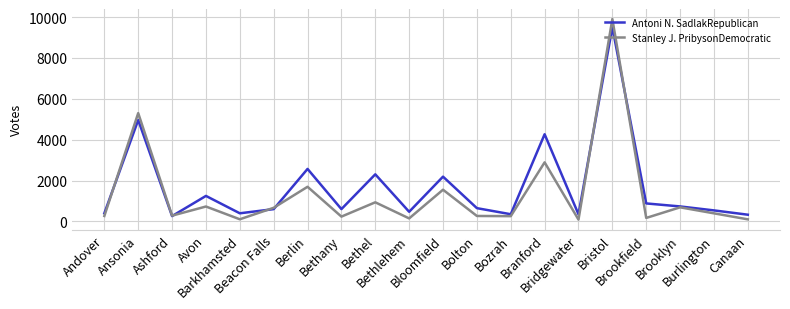

What is the maximum value for Antoni N. SadlakRepublican?

9504